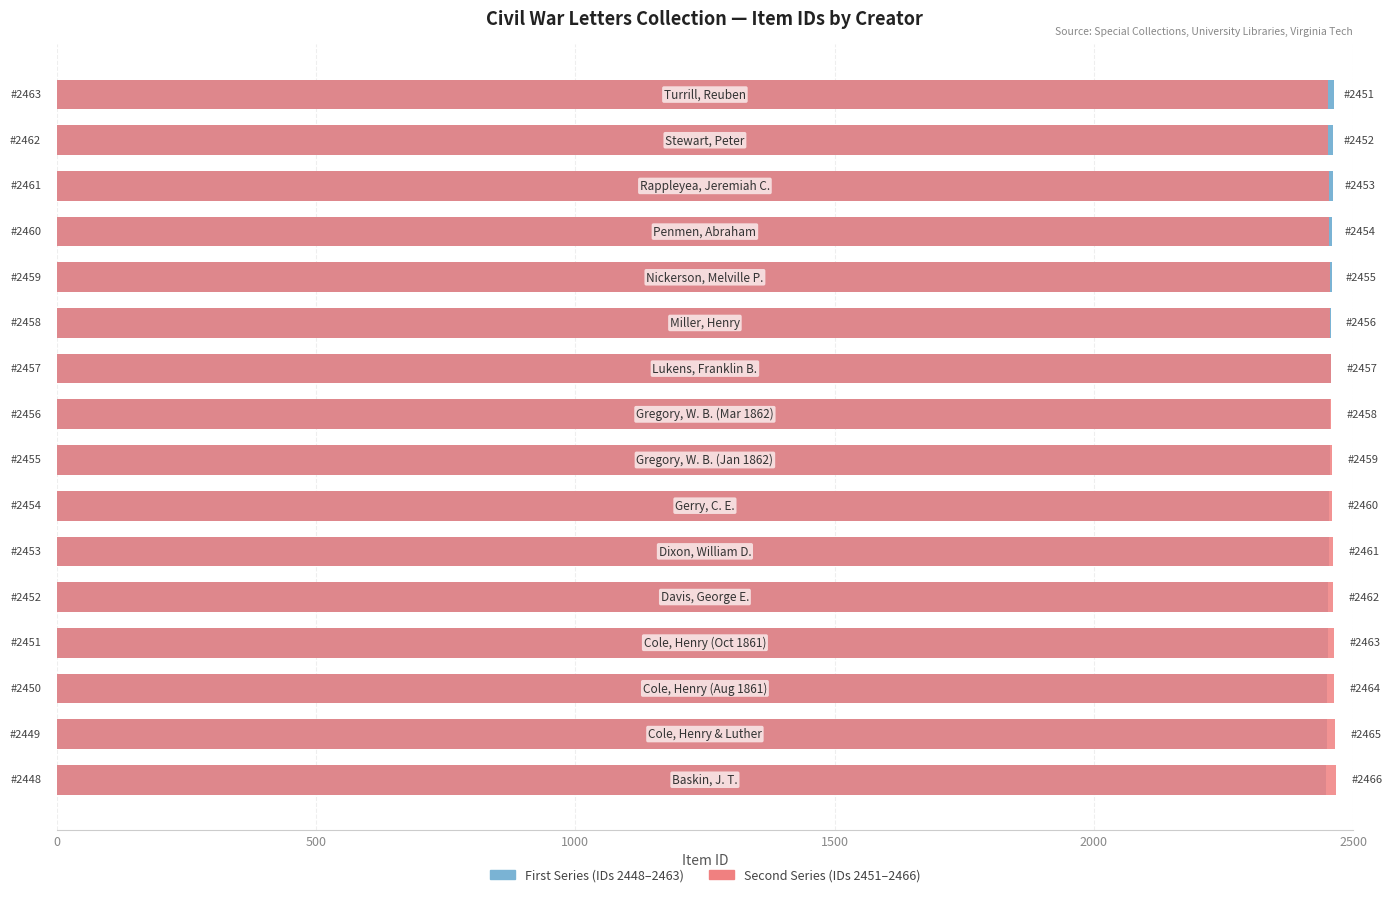

Reading left to right, what are all the values shown in this chart?

First Series (IDs 2448–2463): 2448	2449	2450	2451	2452	2453	2454	2455	2456	2457	2458	2459	2460	2461	2462	2463
Second Series (IDs 2451–2466): 2466	2465	2464	2463	2462	2461	2460	2459	2458	2457	2456	2455	2454	2453	2452	2451